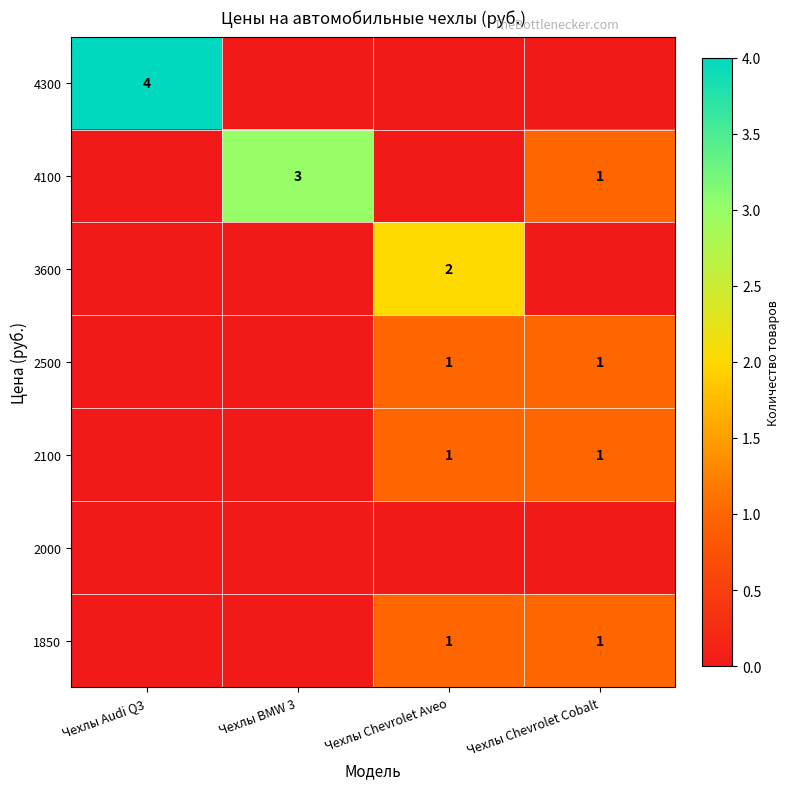

The value of 4300 at Чехлы Audi Q3 is 2. True or false?

False